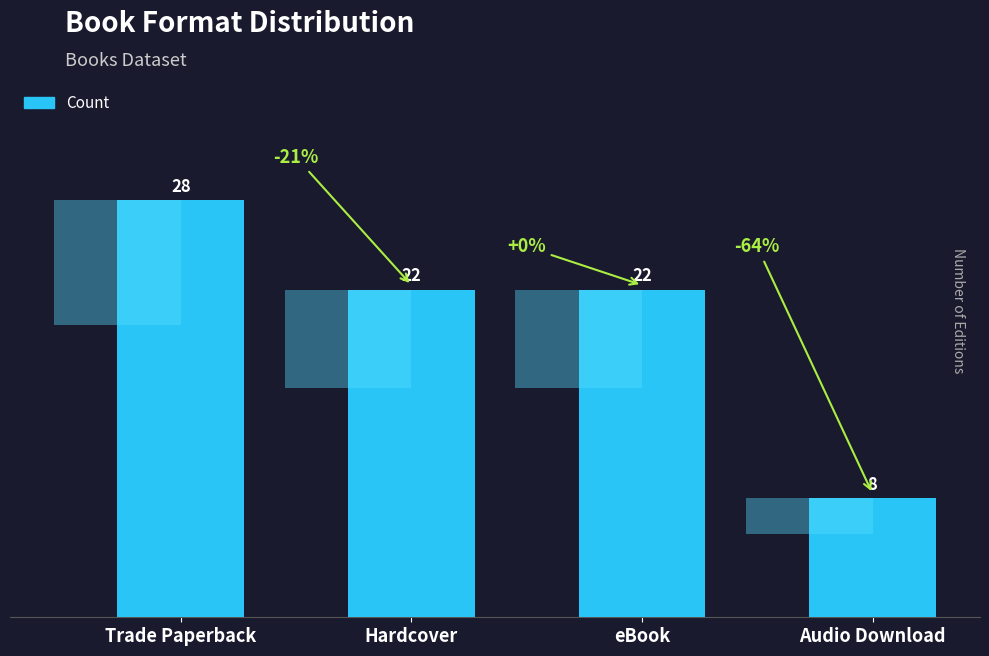

Count the number of data series in this chart.

1